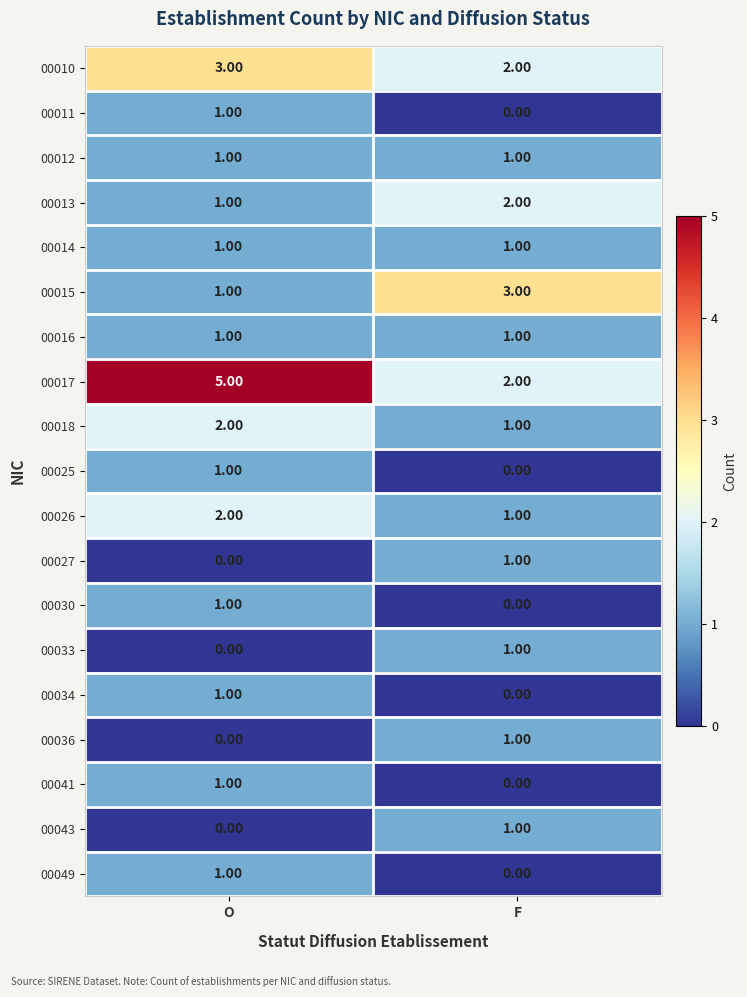

Which series has the largest total across all categories?

00017